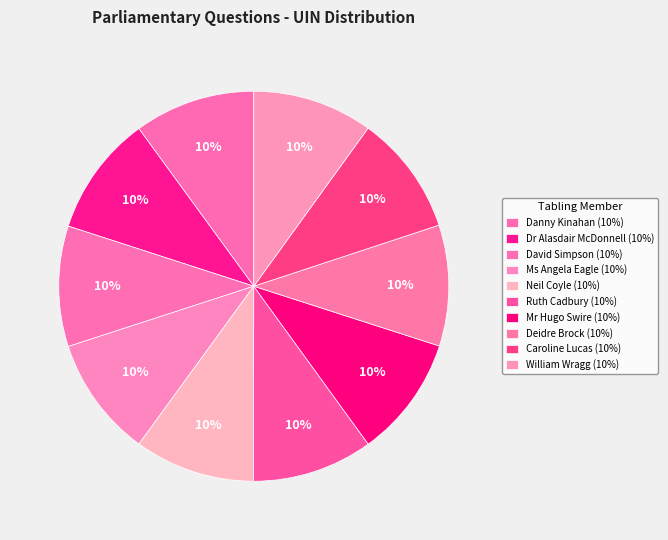

How many slices are in this pie chart?

10